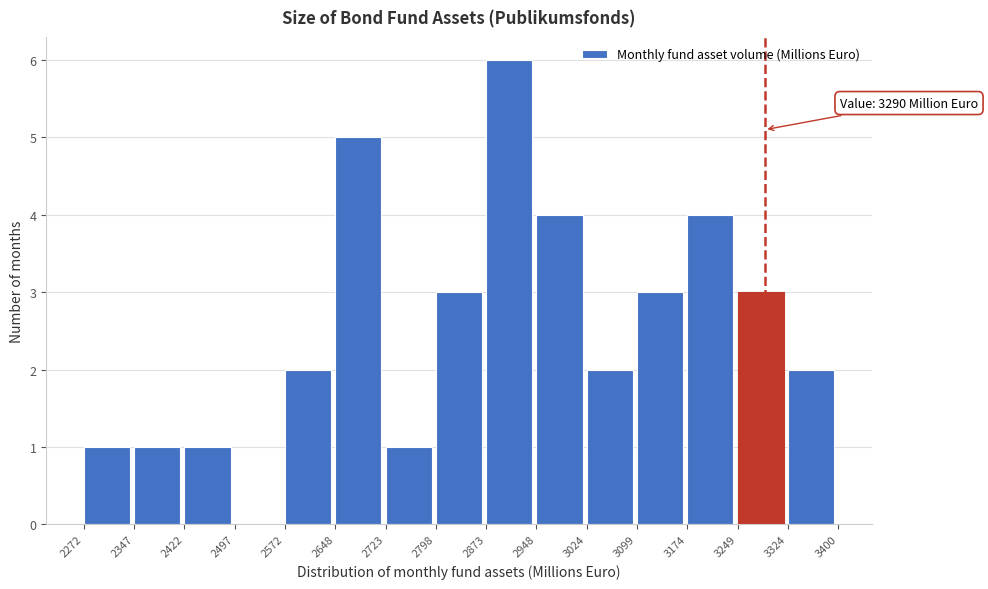

Over which range of the x-axis is the bar tallest?

2873 to 2948